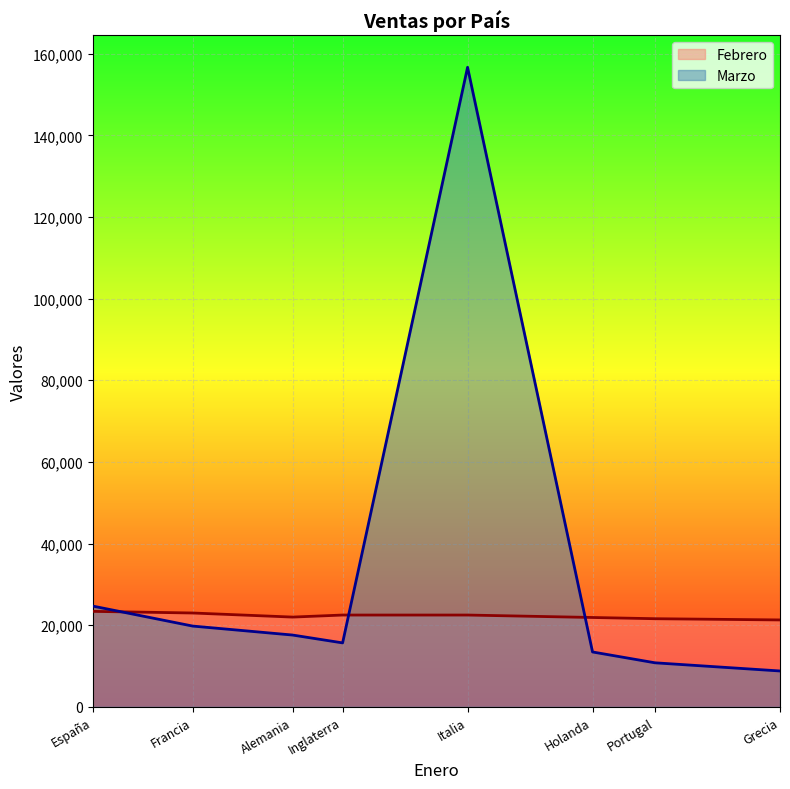

Is the value of Febrero at Holanda greater than the value of Marzo at Italia?

No